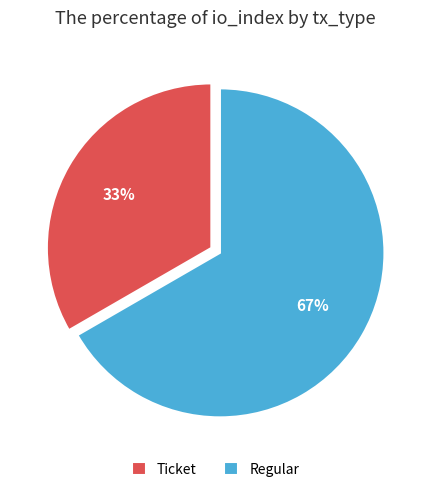

Count the number of slices in the pie.

2